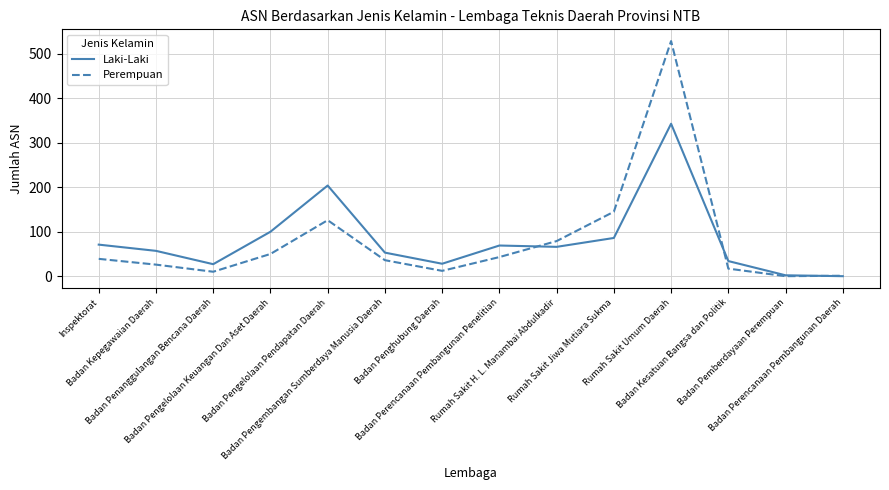

What is the total value across all series at Badan Penanggulangan Bencana Daerah?

37